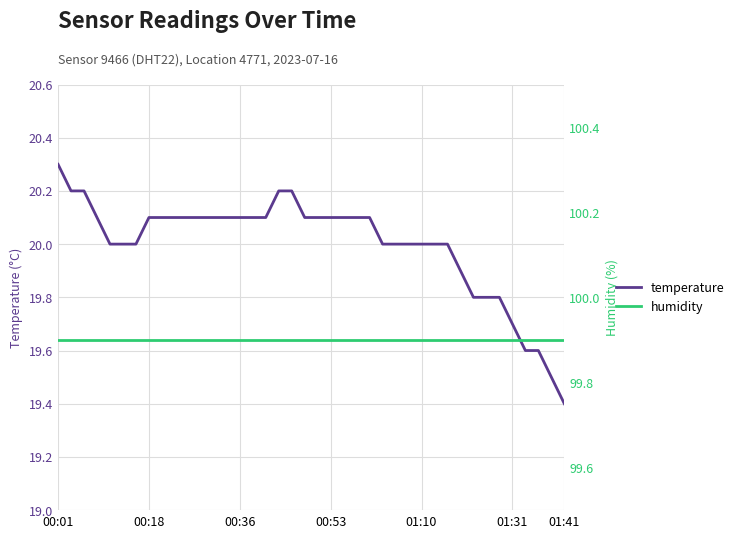

The value of humidity at 27 is 144.5. True or false?

False